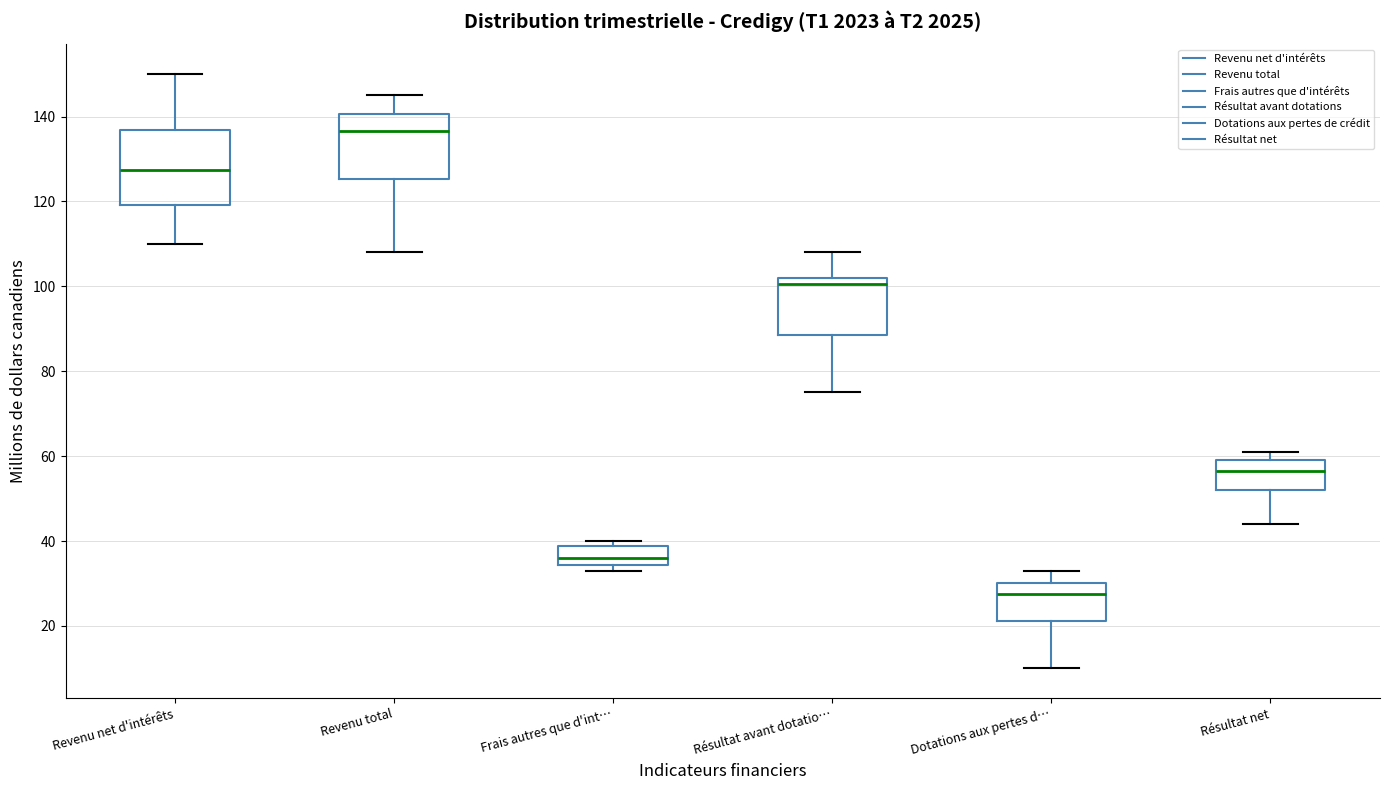

Where does the lower whisker of the box for Dotations aux pertes d… end on the y-axis? The values are not printed on the chart, so give them approximately, as read against the axis.

10